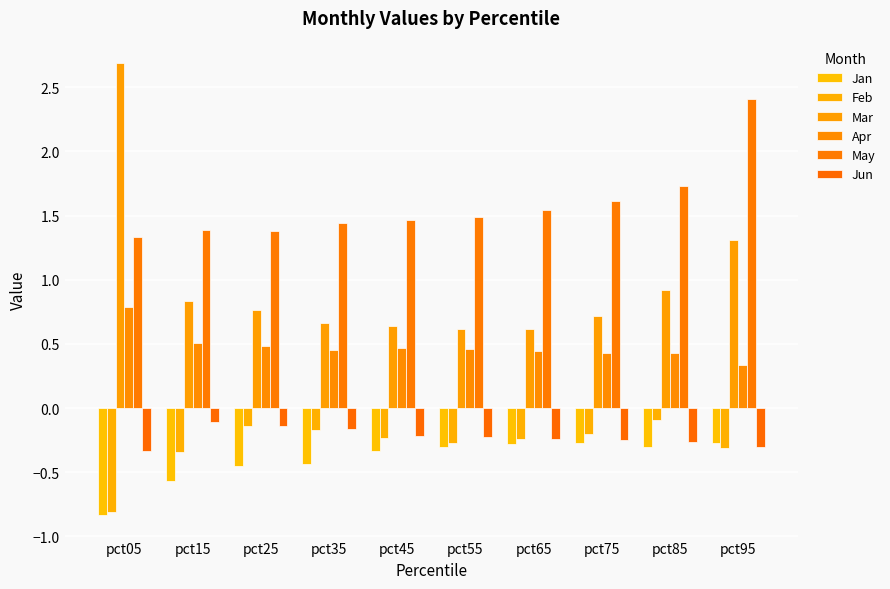

What are all the series names shown in the legend?

Jan, Feb, Mar, Apr, May, Jun